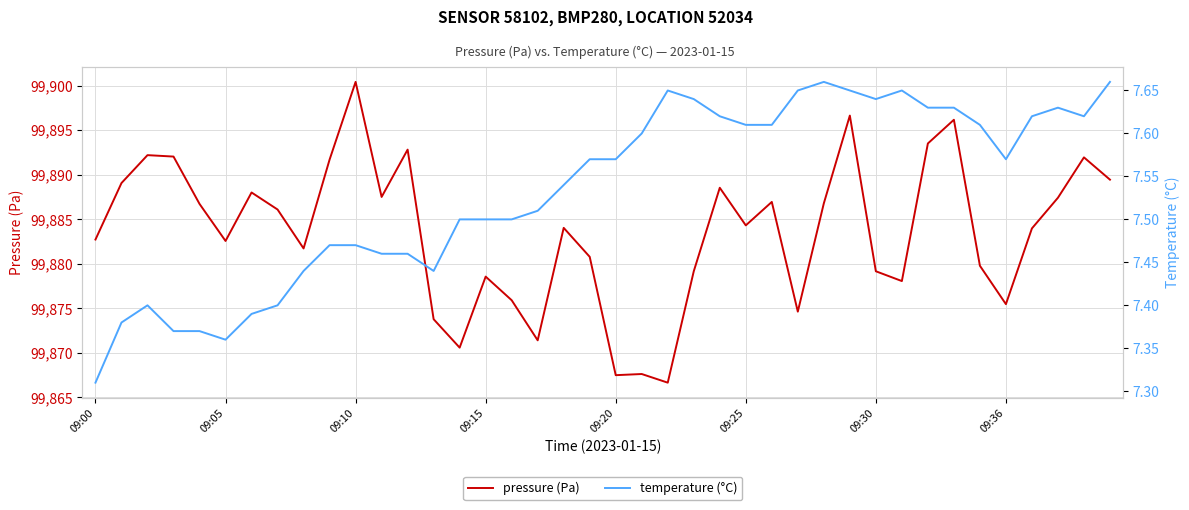

The pressure (Pa) series shows 150533.2 at 09:36. True or false?

False